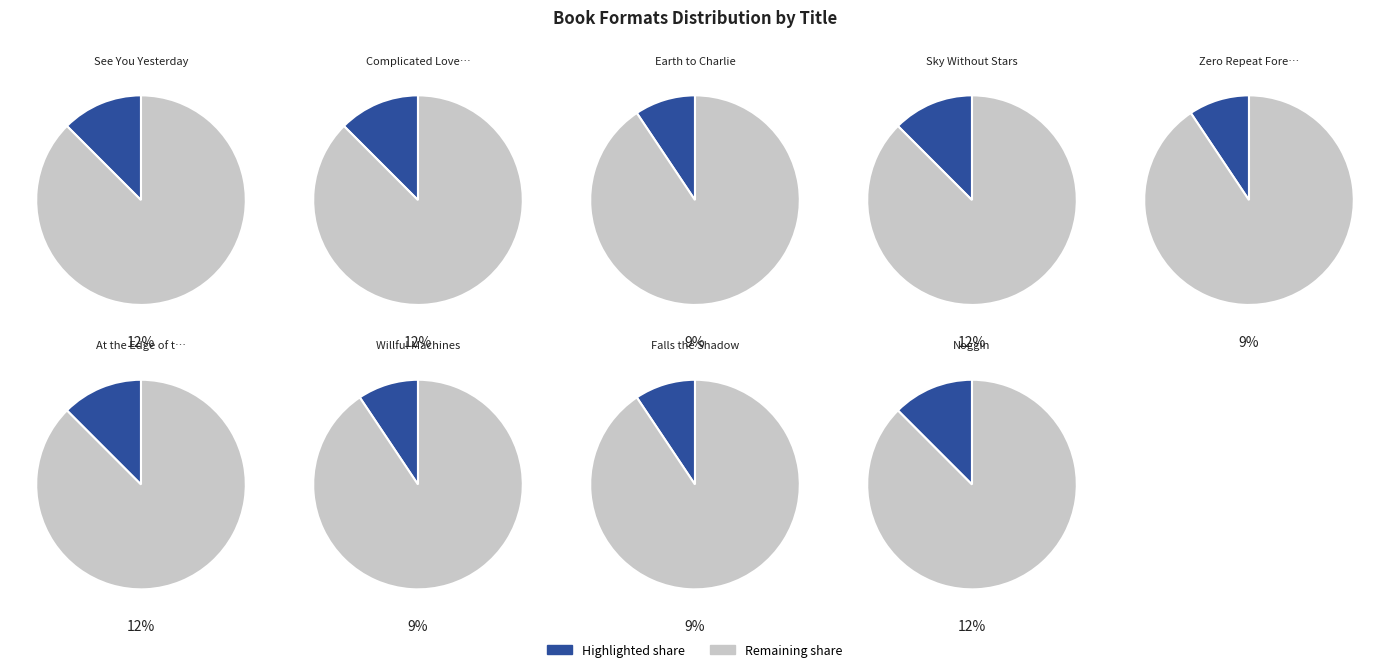

The Falls the Shadow slice represents 20% of the pie. True or false?

False